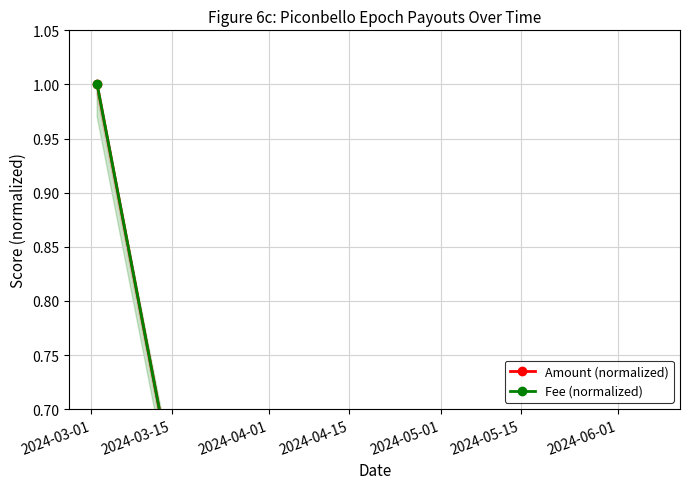

Rank the series by their average value, from lowest to highest.

Fee (normalized), Amount (normalized)